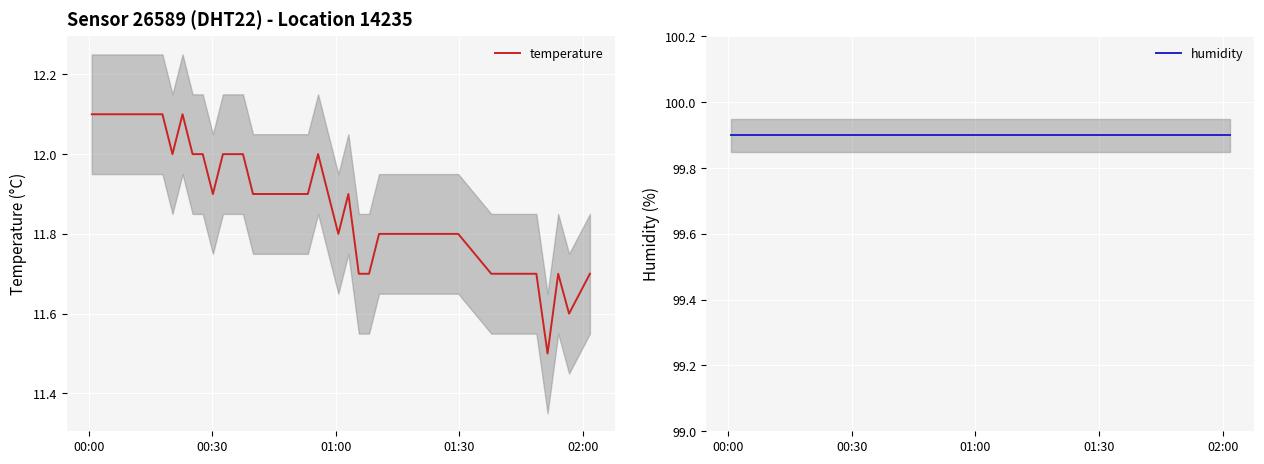

Reading left to right, list all the values displayed in this chart.

temperature: 12.1	12.1	12.1	12.1	12.1	12.1	12.1	12.1	12.0	12.1	12.0	12.0	11.9	12.0	12.0	12.0	11.9	11.9	11.9	11.9	11.9	12.0	11.9	11.8	11.9	11.7	11.7	11.8	11.8	11.8	11.8	11.8	11.7	11.7	11.7	11.7	11.5	11.7	11.6	11.7
humidity: 99.9	99.9	99.9	99.9	99.9	99.9	99.9	99.9	99.9	99.9	99.9	99.9	99.9	99.9	99.9	99.9	99.9	99.9	99.9	99.9	99.9	99.9	99.9	99.9	99.9	99.9	99.9	99.9	99.9	99.9	99.9	99.9	99.9	99.9	99.9	99.9	99.9	99.9	99.9	99.9